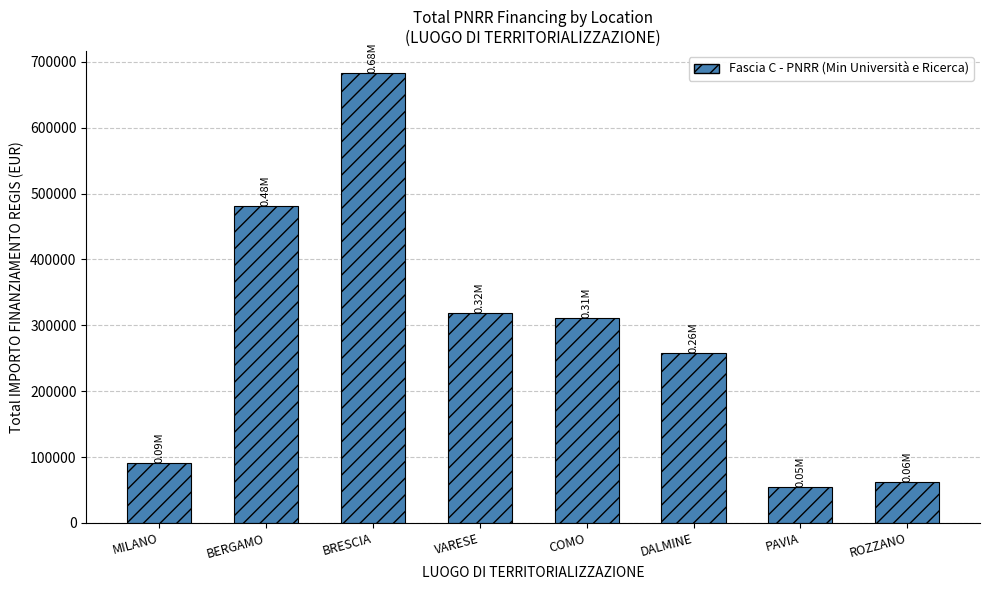

How many values are below 311136?

4